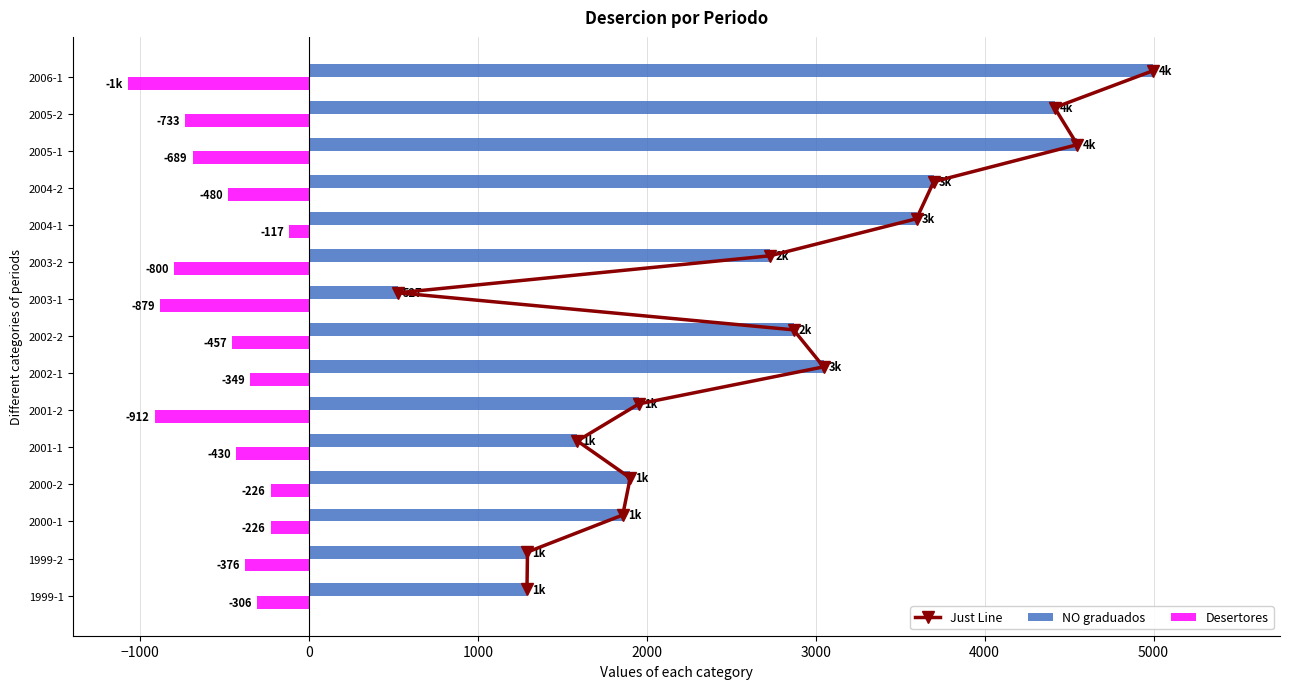

Is the value of Desertores at 2003-2 greater than the value of NO graduados at 1999-2?

No